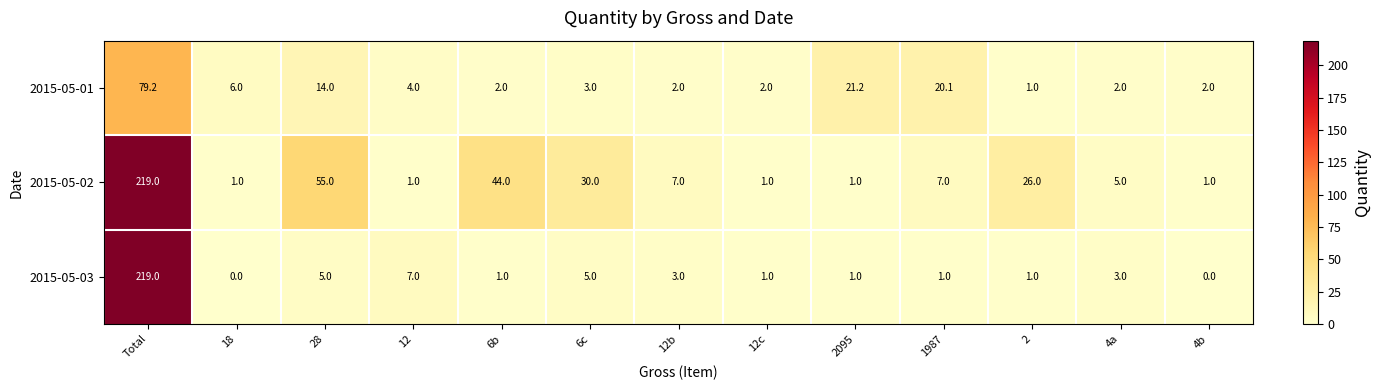

Which series has the largest total across all categories?

2015-05-02